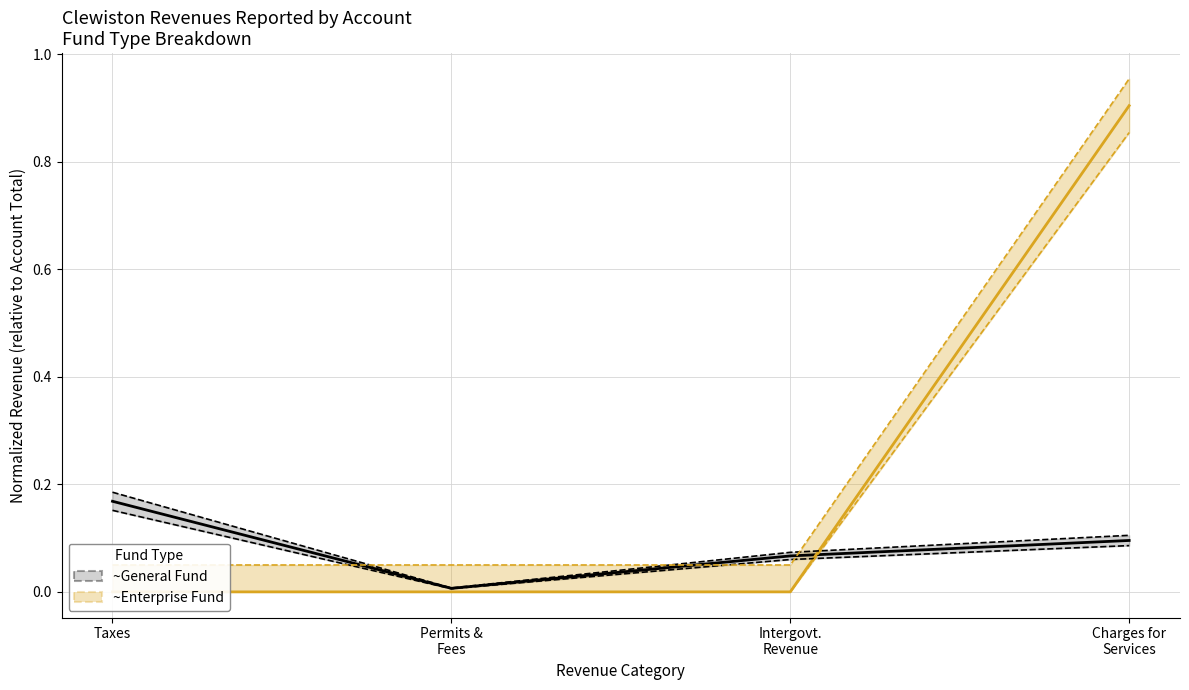

Which series has the largest total across all categories?

Enterprise upper CI